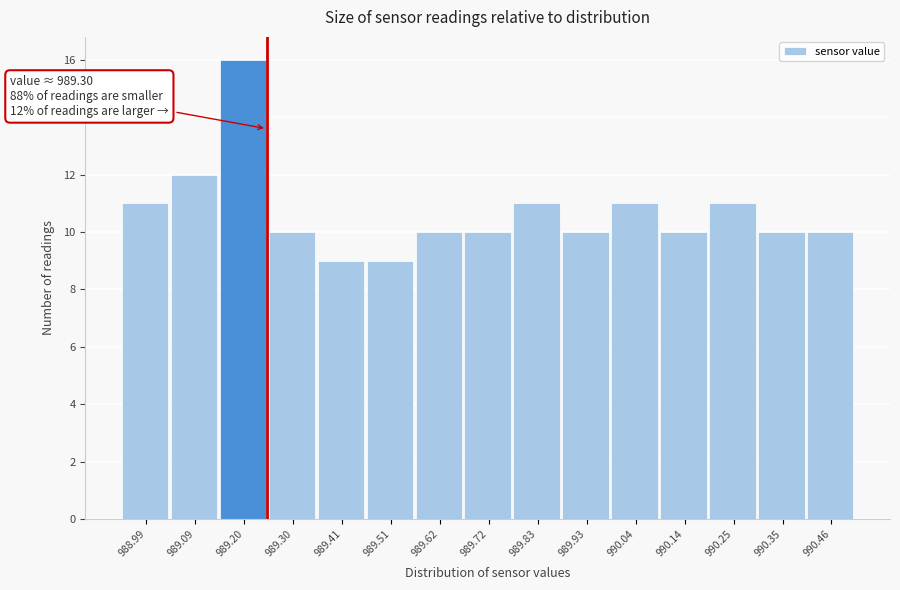

Reading left to right, list all the values displayed in this chart.

11	12	16	10	9	9	10	10	11	10	11	10	11	10	10